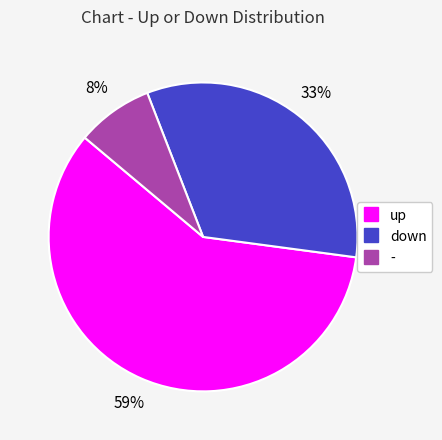

Do - and down together represent more than half of the pie?

No